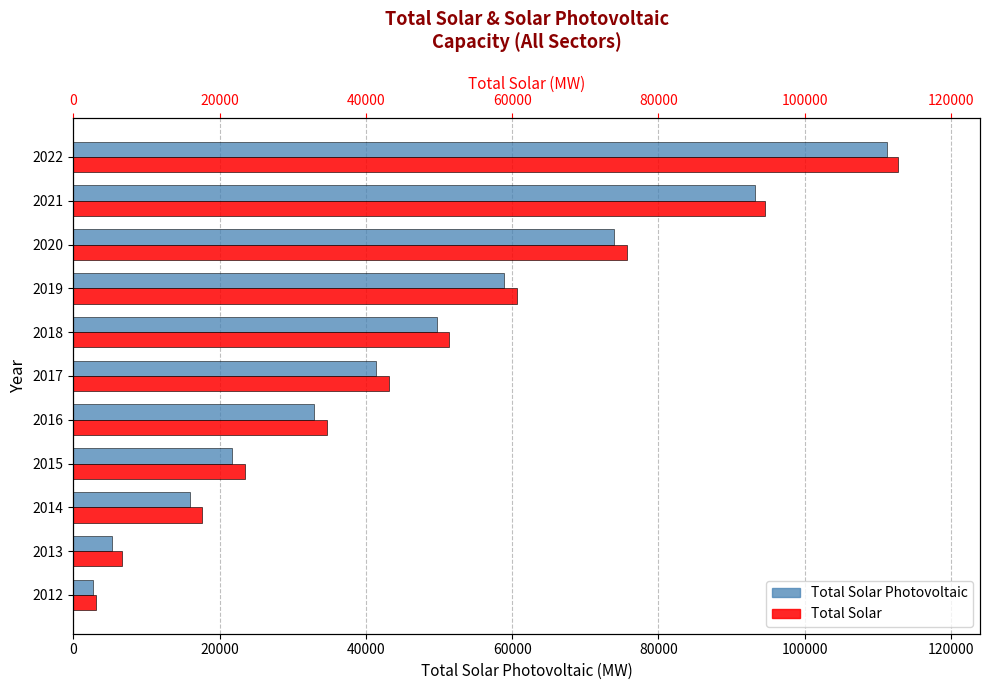

What is the average value of the Total Solar Photovoltaic series?

46077.7